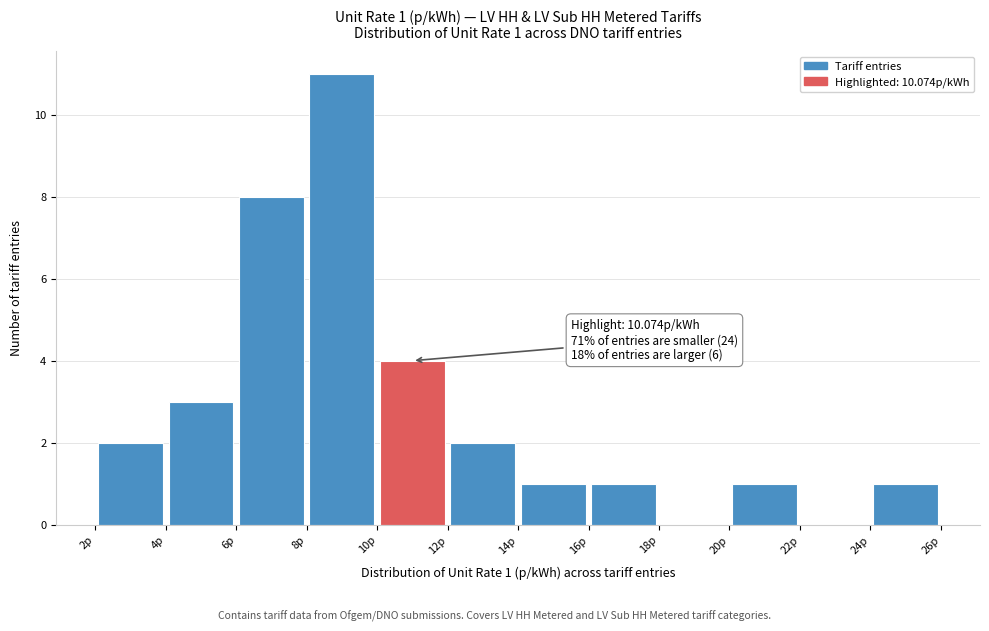

Which range on the x-axis has the tallest bar?

8 to 10